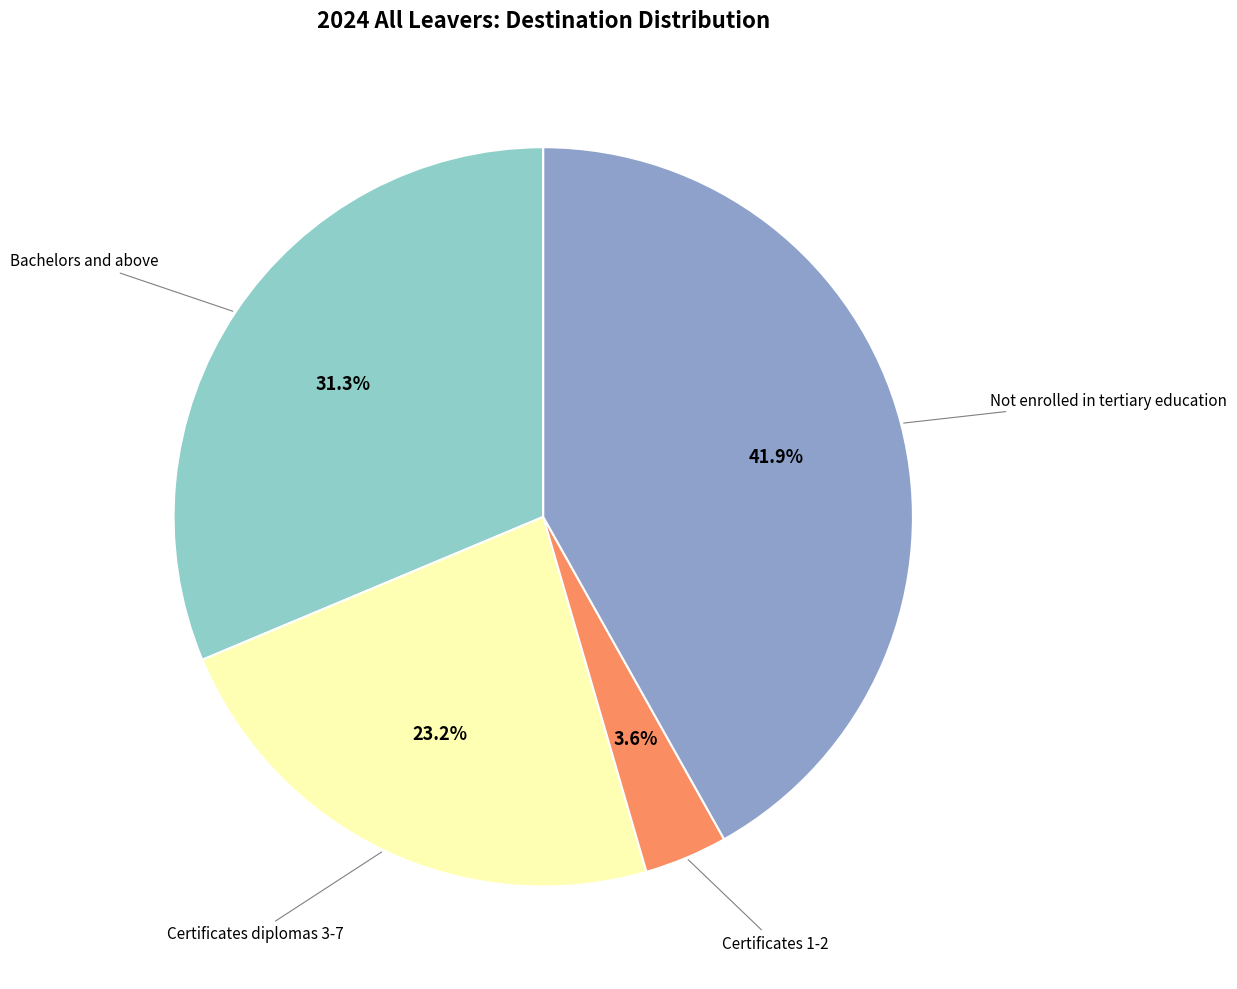

Is there a majority slice in this chart?

No